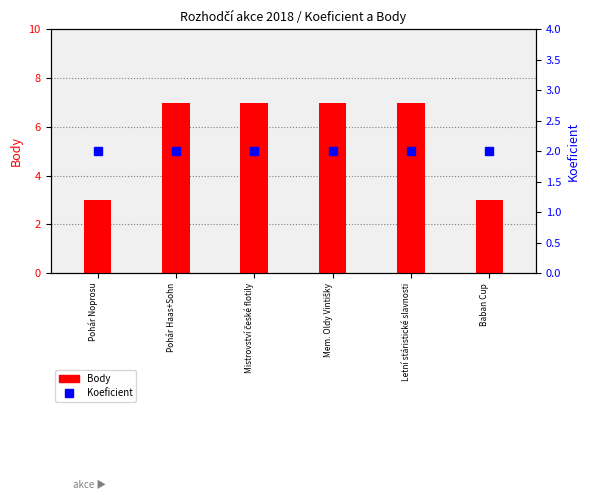

Is the value of Koeficient at Pohár Noprosu greater than the value of Body at Pohár Noprosu?

No